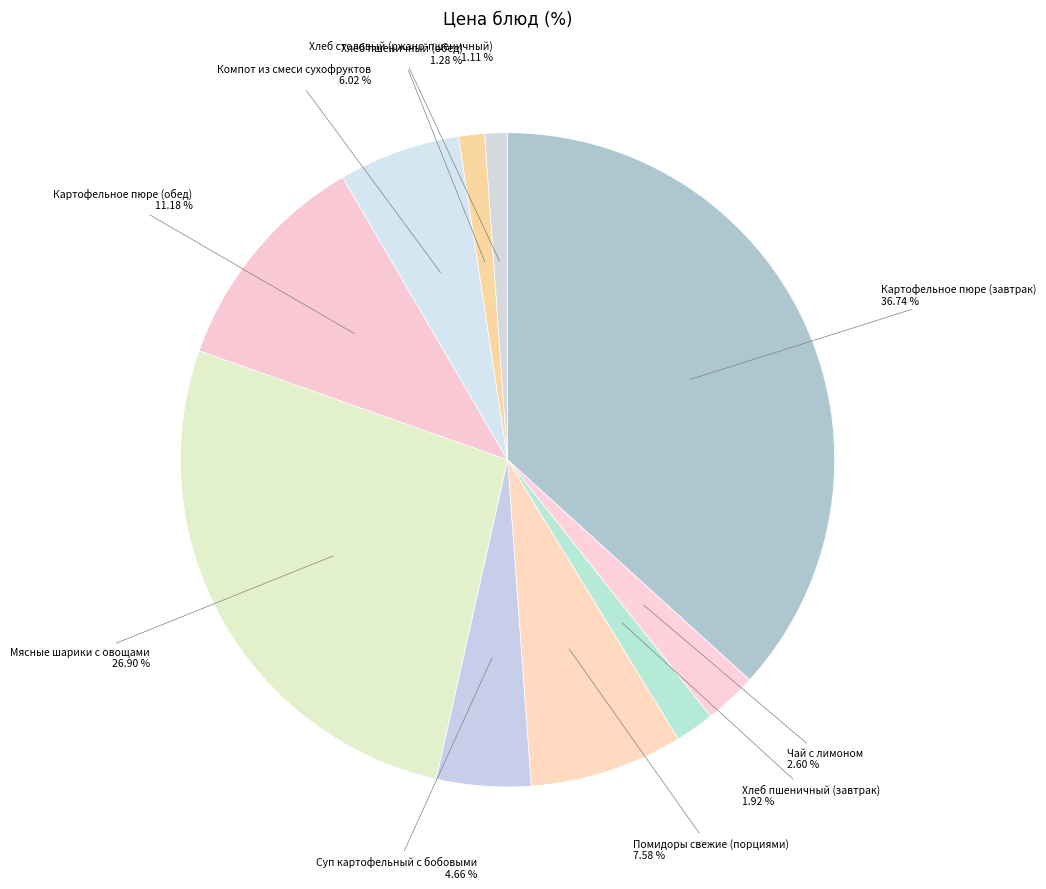

To the nearest percent, what portion does Хлеб пшеничный (обед) represent?

1%